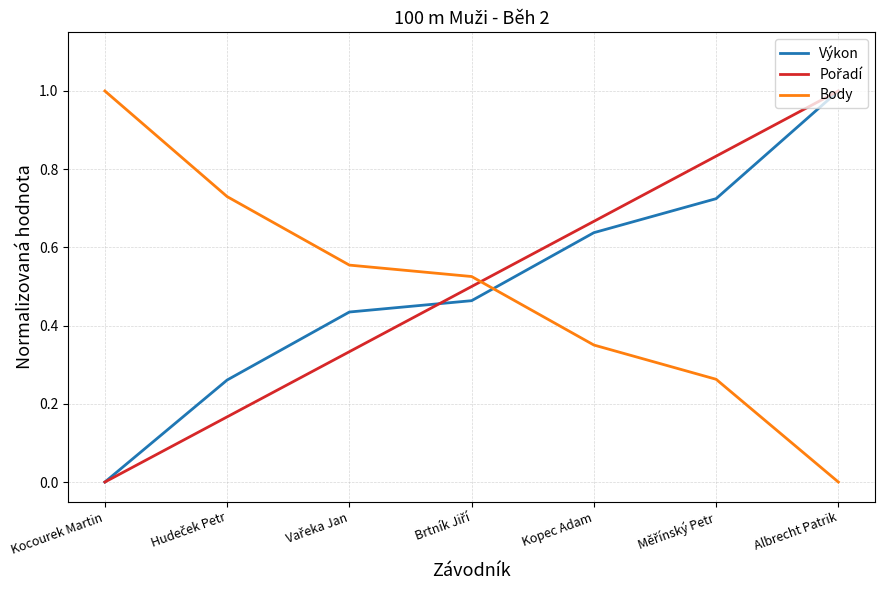

Which series ends up on top after the final intersection of Body and Výkon?

Výkon